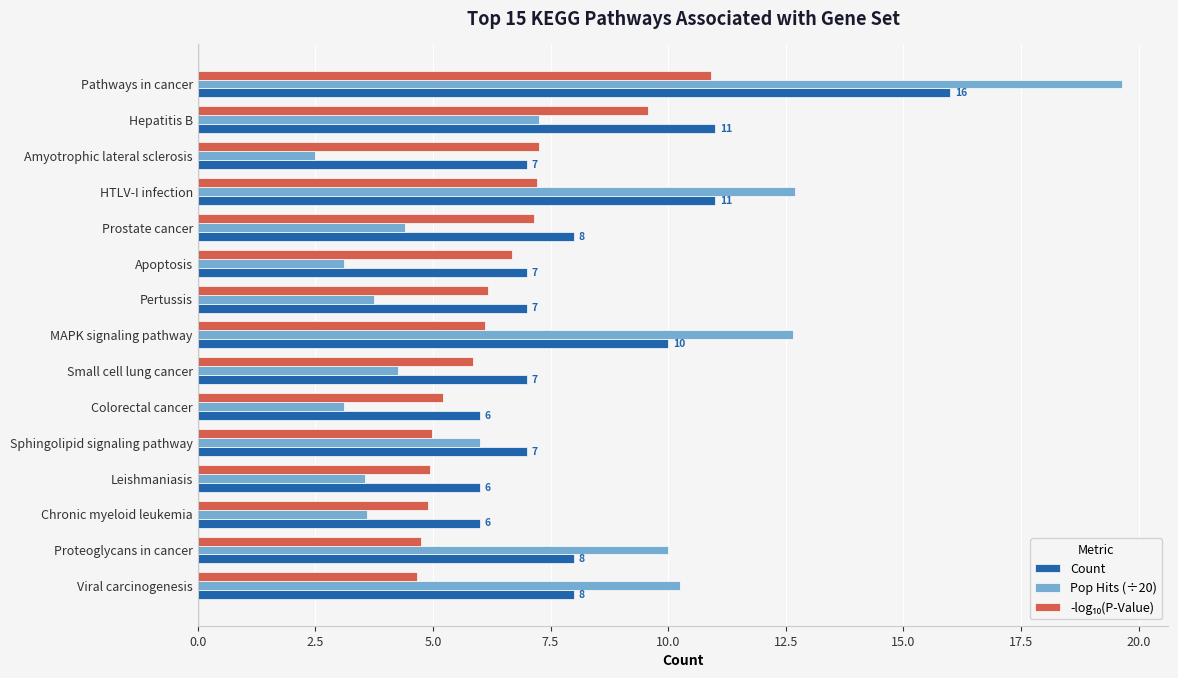

Which series has the largest range (max minus min)?

Pop Hits (÷20)